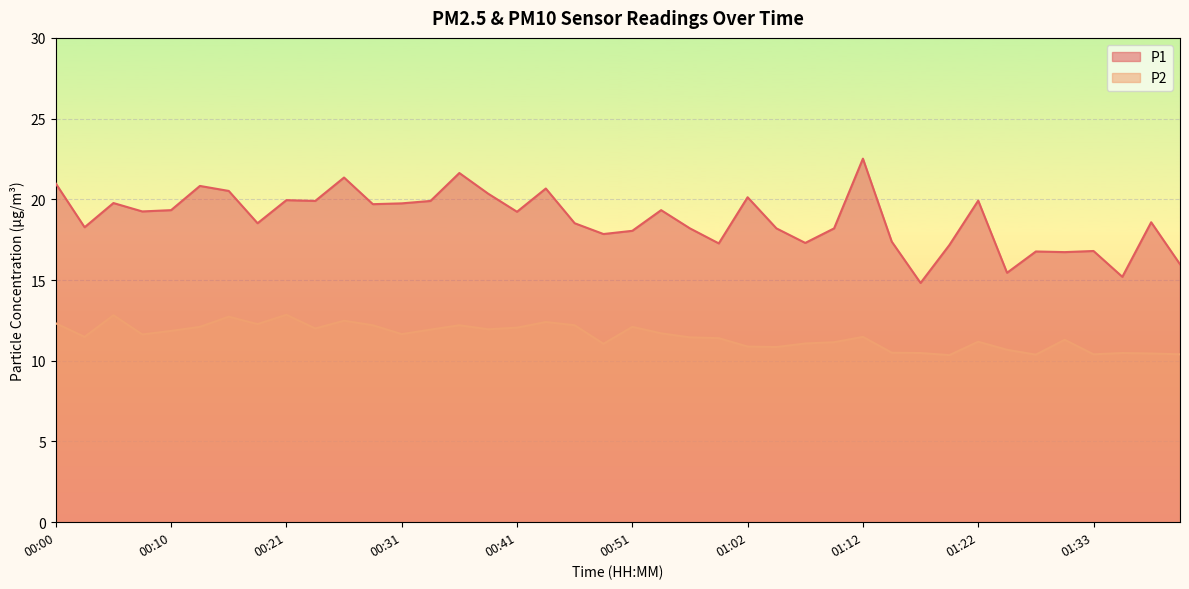

What is the label of the 32nd point from the right?

00:21